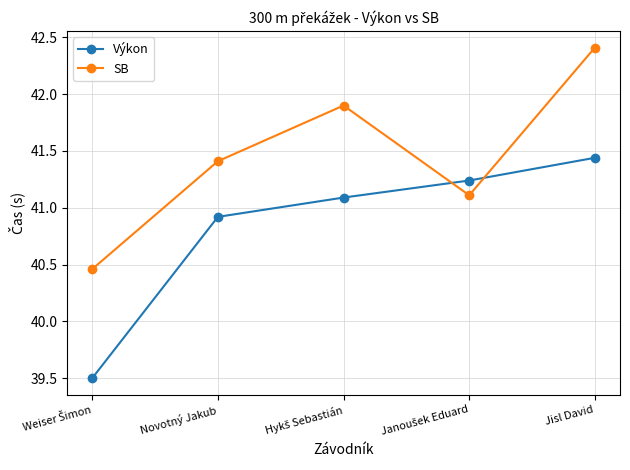

Where does the SB series first go above 41?

Novotný Jakub